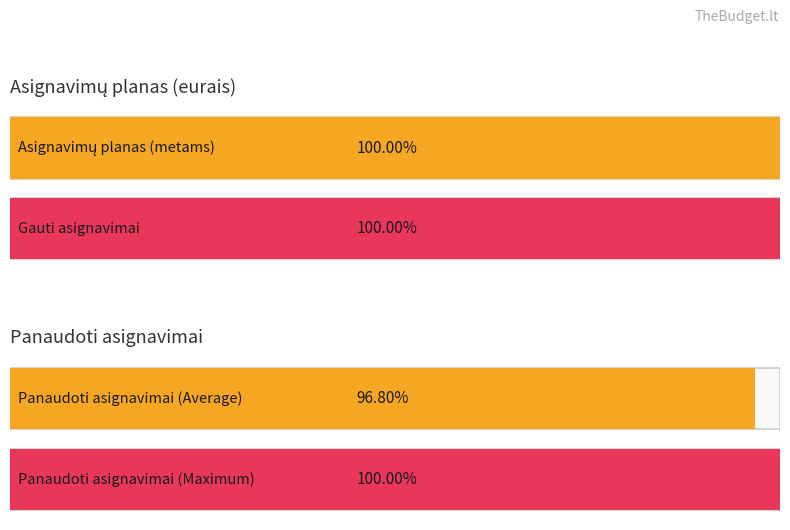

Does the chart contain any negative values?

No